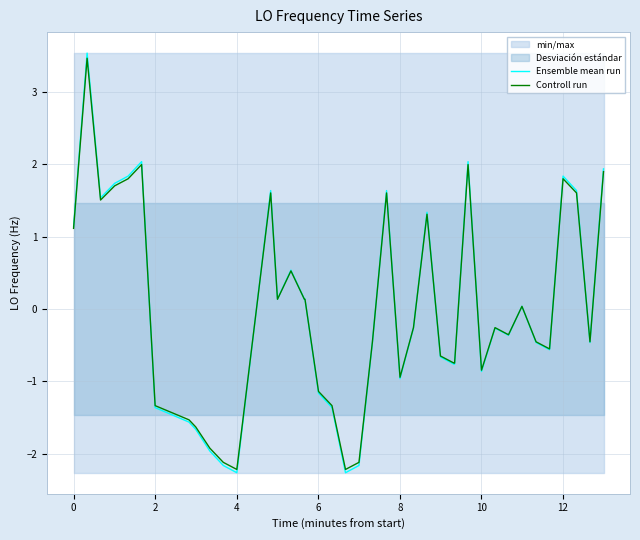

Rank the series by their maximum value, from lowest to highest.

Controll run, Ensemble mean run